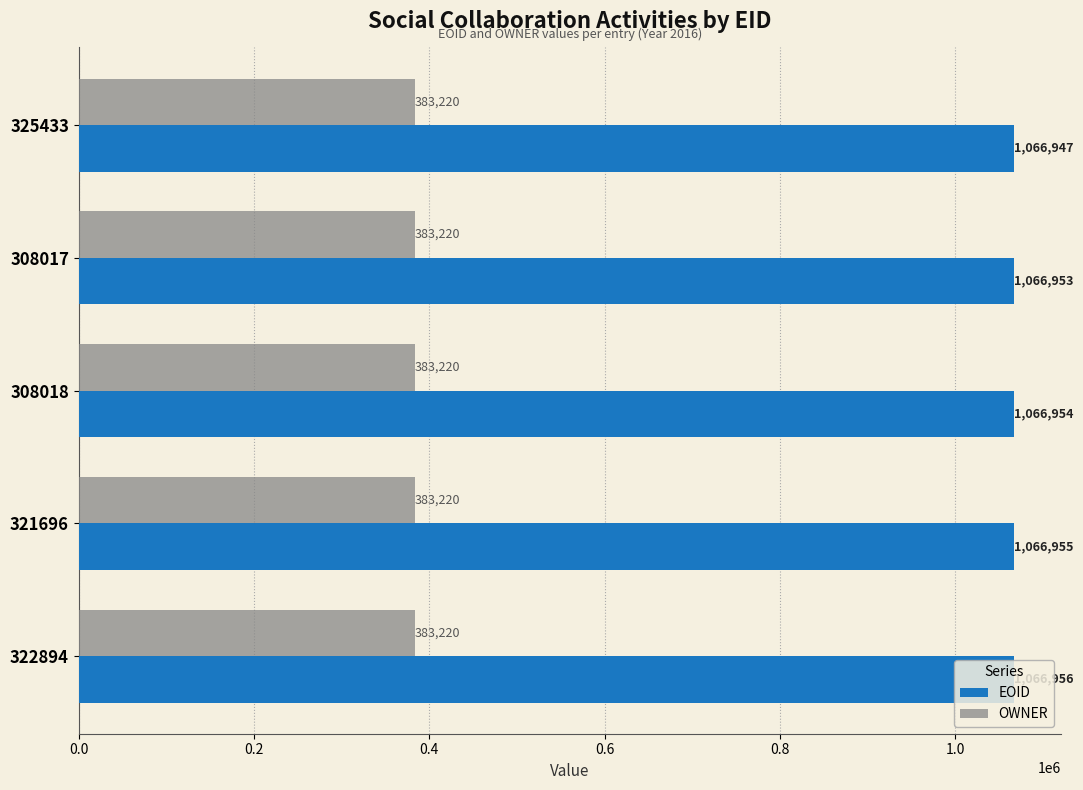

What is the total value across all series at 308017?

1450173